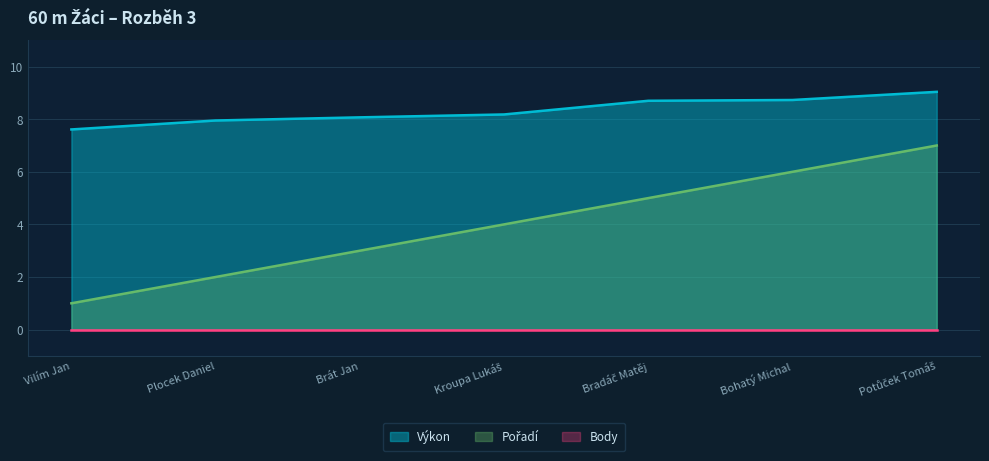

What is the difference between the Výkon values at Brát Jan and Potůček Tomáš?

1.0